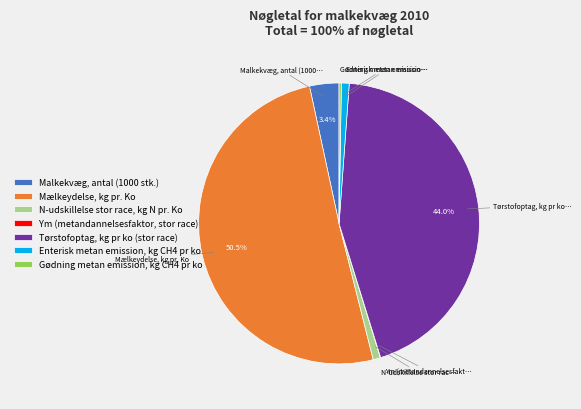

To the nearest percent, what is the combined percentage of Enterisk metan emission, kg CH4 pr ko and Mælkeydelse, kg pr. Ko?

51%